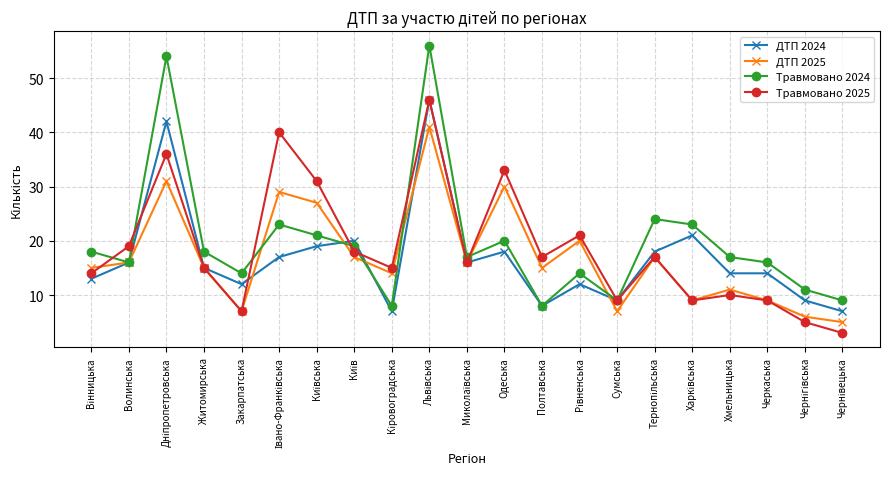

True or false: Травмовано 2025 and ДТП 2024 cross at least once.

True